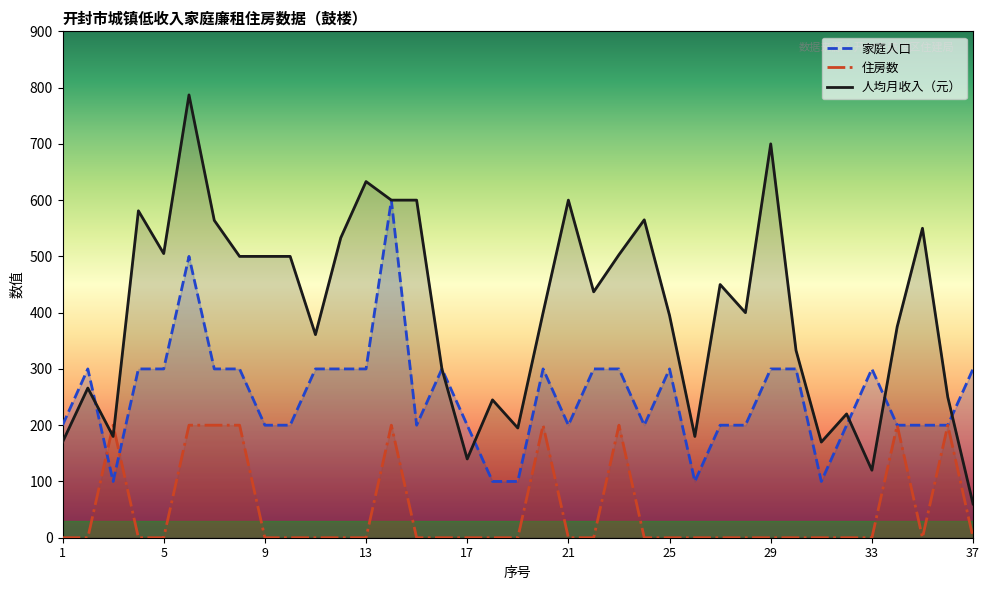

True or false: 人均月收入（元） and 家庭人口 intersect in this chart.

True